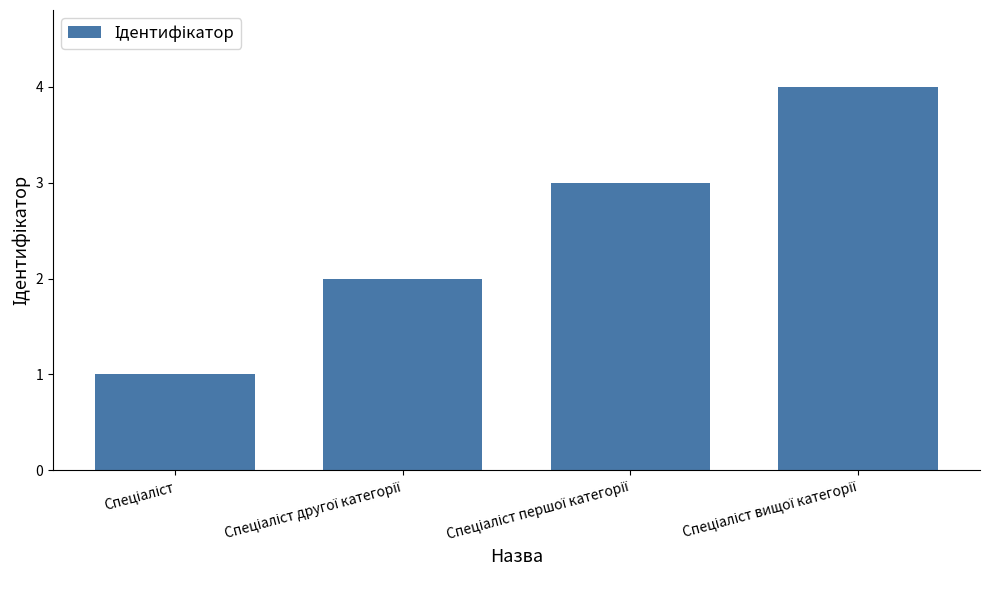

How many series are shown in this chart?

1